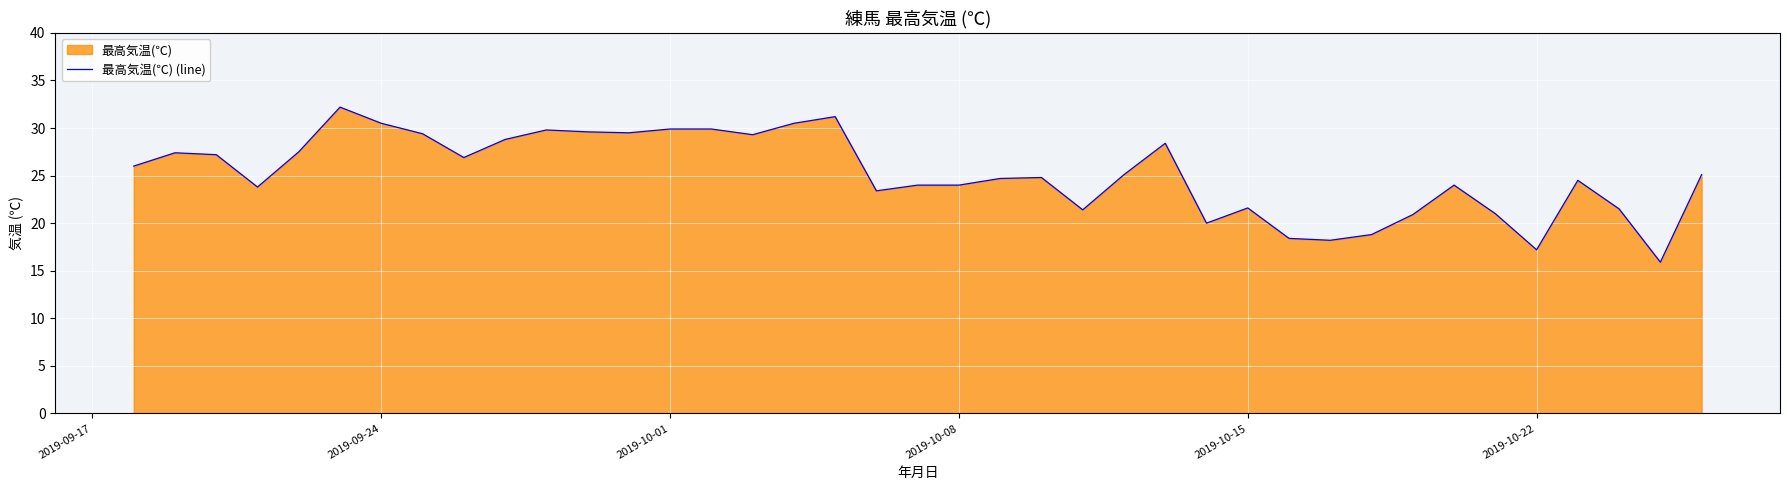

What is the smallest value displayed?

15.9